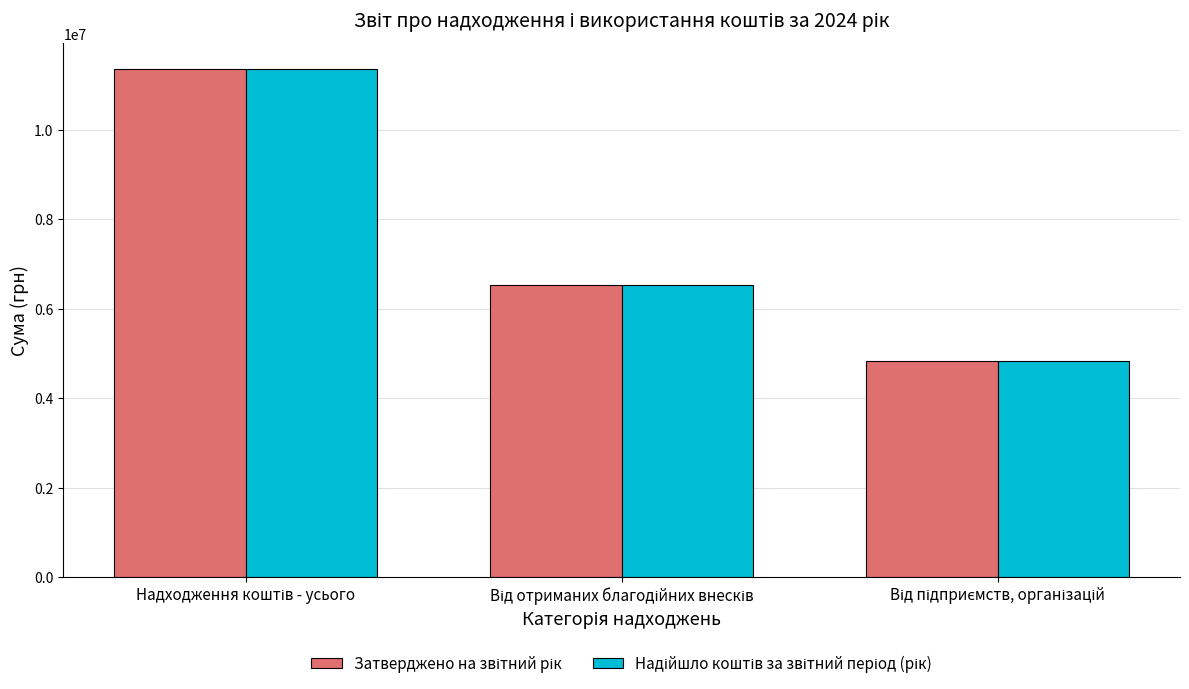

What is the greatest value displayed?

11367061.7